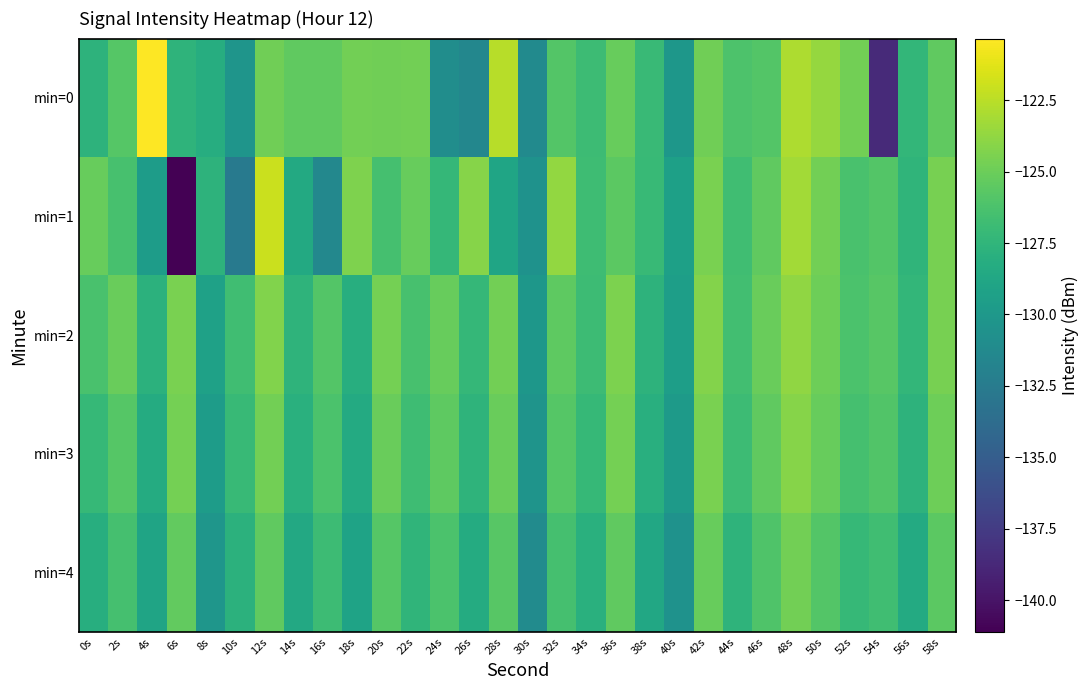

Reading left to right, extract all data points from this chart.

min=0: 0s=-127.7	2s=-125.8	4s=-120.3	6s=-127.6	8s=-128.2	10s=-130.3	12s=-124.9	14s=-125.5	16s=-125.4	18s=-124.7	20s=-124.9	22s=-124.8	24s=-130.9	26s=-131.5	28s=-122.5	30s=-131.2	32s=-125.9	34s=-126.9	36s=-125.2	38s=-127.1	40s=-130.1	42s=-124.9	44s=-126.2	46s=-125.9	48s=-122.9	50s=-123.7	52s=-124.8	54s=-138.6	56s=-127.3	58s=-125.4
min=1: 0s=-125.1	2s=-126.4	4s=-129.7	6s=-141.1	8s=-127.6	10s=-132.6	12s=-122.0	14s=-128.5	16s=-131.4	18s=-124.4	20s=-126.5	22s=-125.2	24s=-127.3	26s=-124.1	28s=-128.9	30s=-130.5	32s=-123.7	34s=-126.8	36s=-125.6	38s=-127.1	40s=-129.3	42s=-124.5	44s=-126.7	46s=-125.4	48s=-123.2	50s=-124.8	52s=-126.3	54s=-125.9	56s=-127.5	58s=-124.6
min=2: 0s=-126.3	2s=-125.1	4s=-127.8	6s=-124.5	8s=-129.2	10s=-126.7	12s=-124.3	14s=-127.6	16s=-125.9	18s=-128.1	20s=-124.7	22s=-126.4	24s=-125.2	26s=-127.3	28s=-124.8	30s=-130.1	32s=-125.5	34s=-126.9	36s=-124.4	38s=-127.7	40s=-129.5	42s=-124.2	44s=-126.6	46s=-125.1	48s=-123.8	50s=-124.9	52s=-126.2	54s=-125.7	56s=-127.4	58s=-124.6
min=3: 0s=-127.2	2s=-125.8	4s=-128.3	6s=-124.7	8s=-129.6	10s=-127.1	12s=-124.8	14s=-127.9	16s=-126.2	18s=-128.4	20s=-125.1	22s=-126.8	24s=-125.5	26s=-127.6	28s=-125.1	30s=-130.4	32s=-125.8	34s=-127.2	36s=-124.7	38s=-128.0	40s=-129.8	42s=-124.5	44s=-126.9	46s=-125.4	48s=-124.1	50s=-125.2	52s=-126.5	54s=-126.0	56s=-127.7	58s=-124.9
min=4: 0s=-128.1	2s=-126.5	4s=-129.0	6s=-125.3	8s=-130.2	10s=-127.8	12s=-125.4	14s=-128.6	16s=-126.9	18s=-129.1	20s=-125.8	22s=-127.5	24s=-126.2	26s=-128.3	28s=-125.7	30s=-131.1	32s=-126.5	34s=-127.9	36s=-125.4	38s=-128.7	40s=-130.5	42s=-125.2	44s=-127.6	46s=-126.1	48s=-124.8	50s=-125.9	52s=-127.2	54s=-126.7	56s=-128.4	58s=-125.6